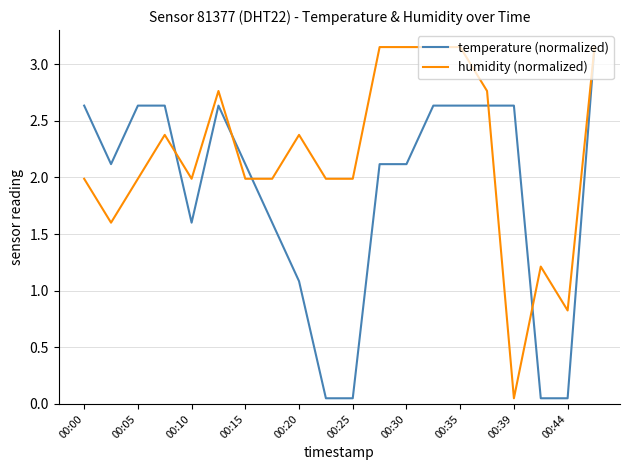

Rank the series by their average value, from highest to lowest.

humidity (normalized), temperature (normalized)